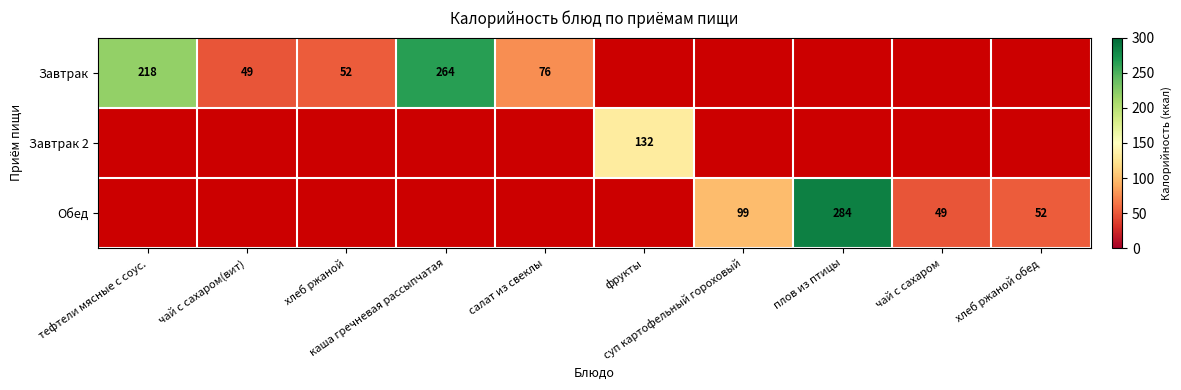

Which series has the widest spread of values?

Завтрак